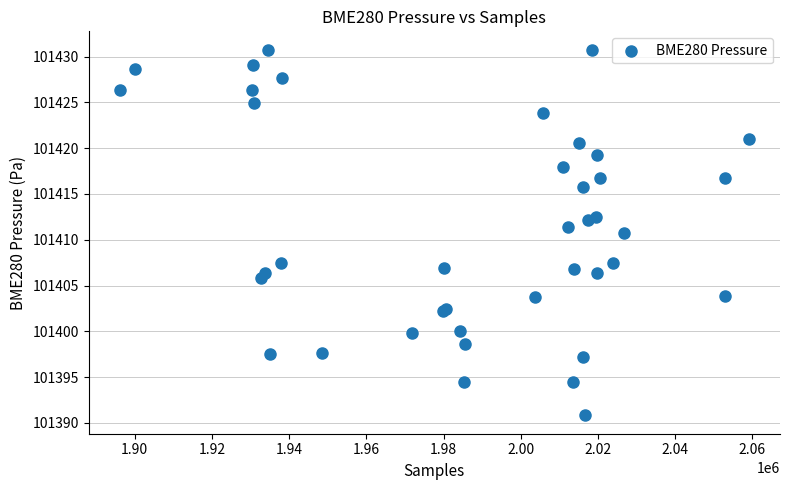

What Y value in the scatter plot is closest to 101410?

101410.8